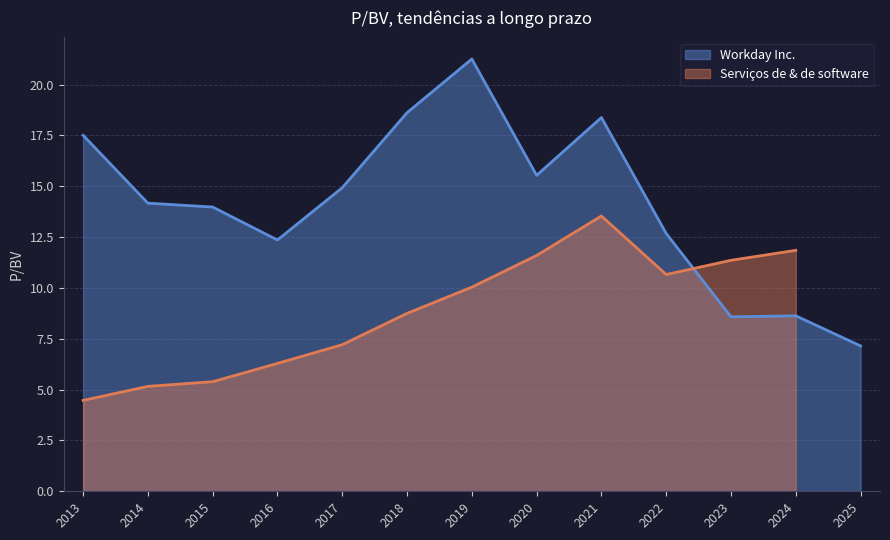

Which category has the highest value in the Workday Inc. series?

2019